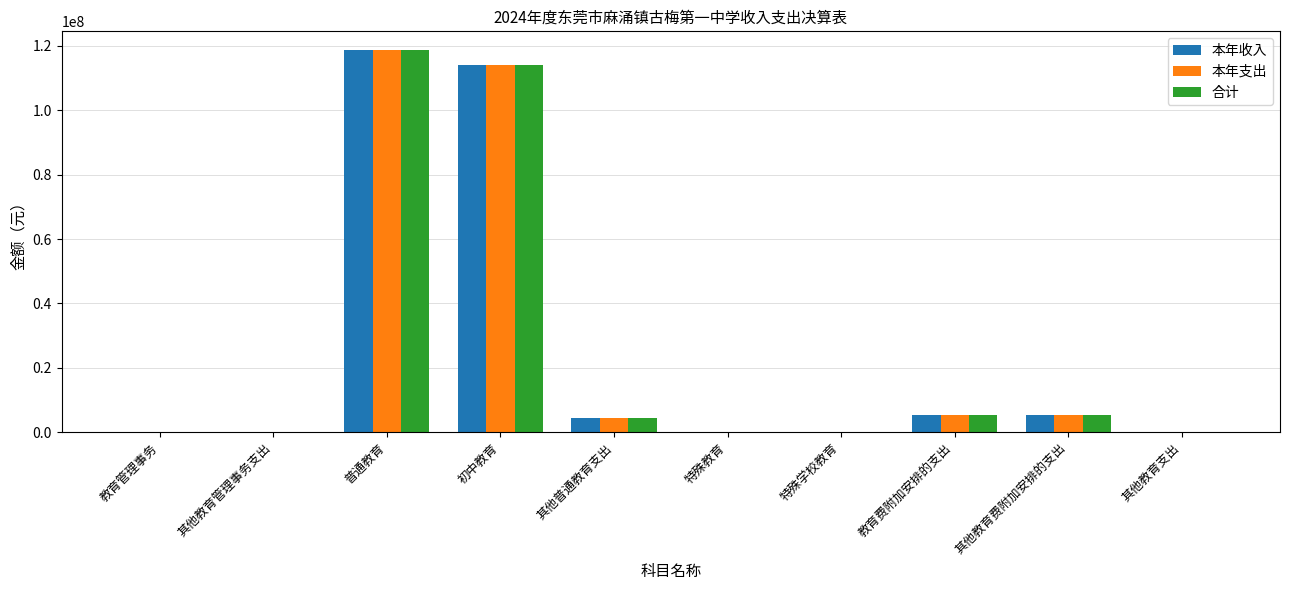

True or false: 本年支出 has a value of 114108292.7 at 初中教育.

True